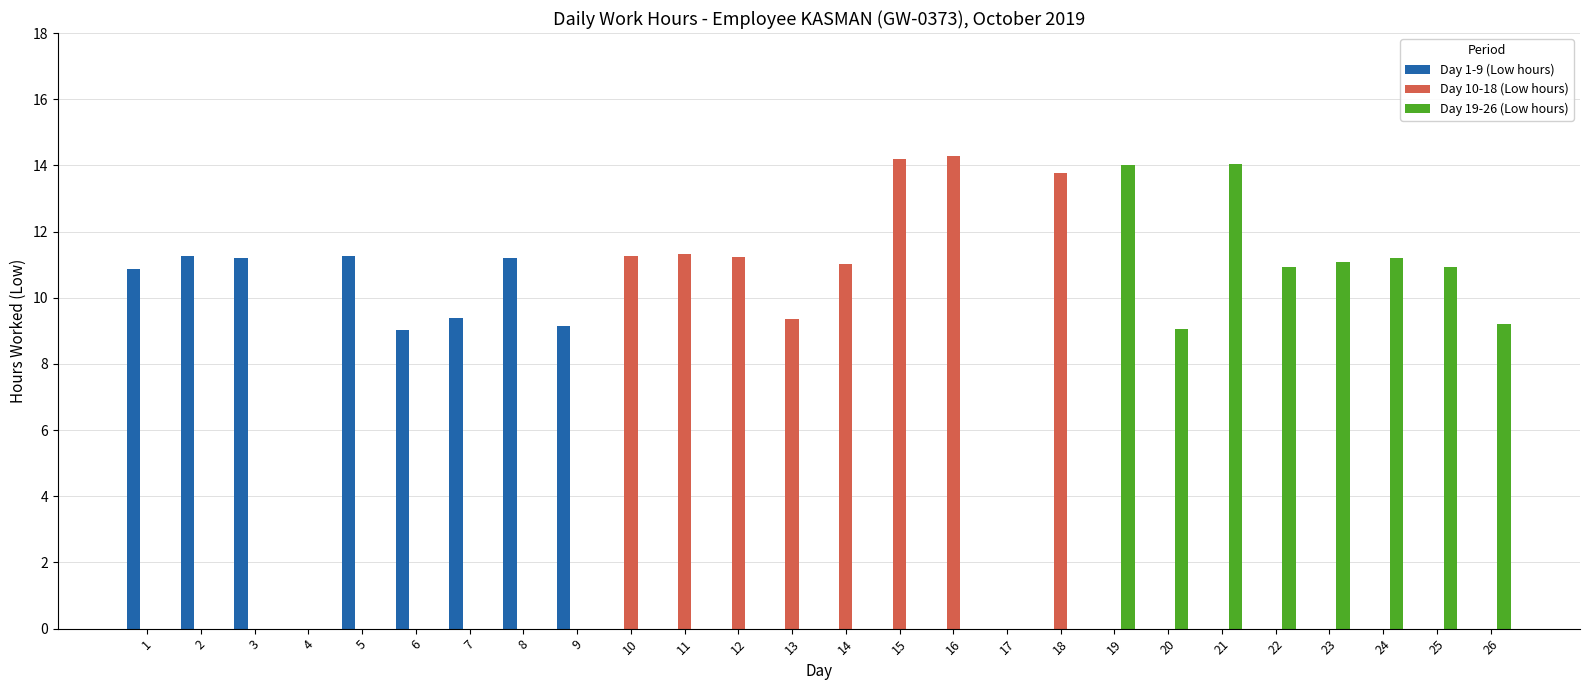

True or false: Day 1-9 (Low hours) has a value of 6.4 at 26.

False